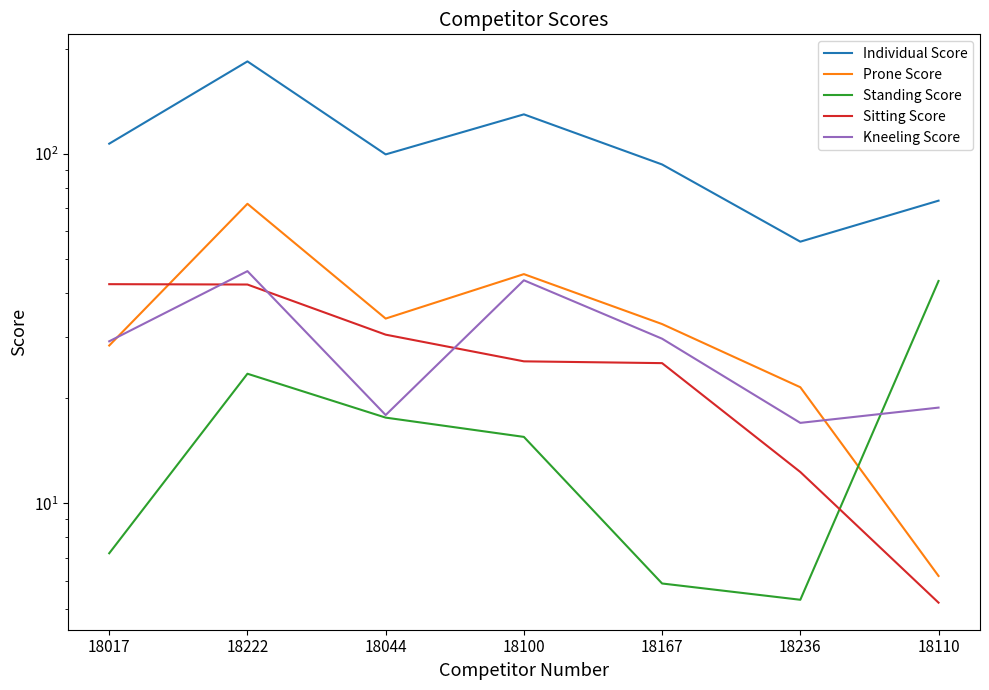

What is the difference between the highest and lowest values at 18017?

99.8